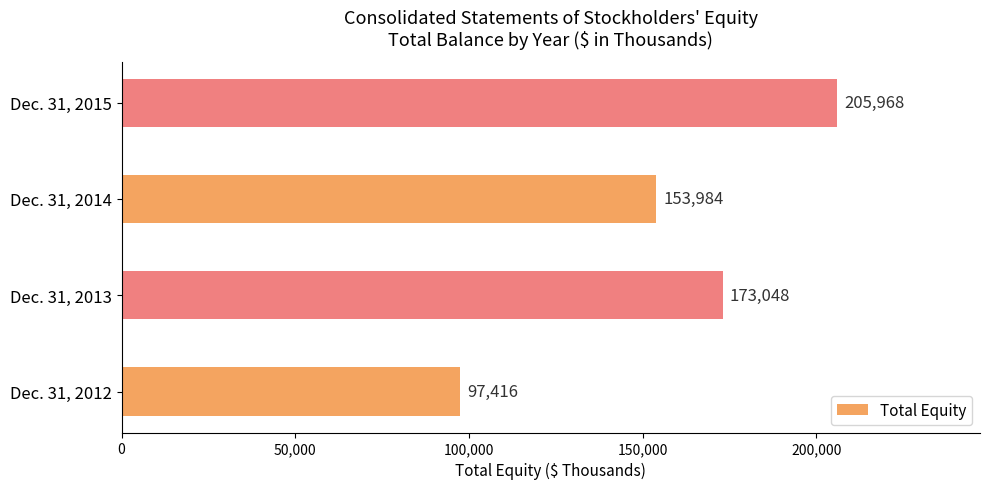

List the labels in order of value, smallest first.

Dec. 31, 2012, Dec. 31, 2014, Dec. 31, 2013, Dec. 31, 2015